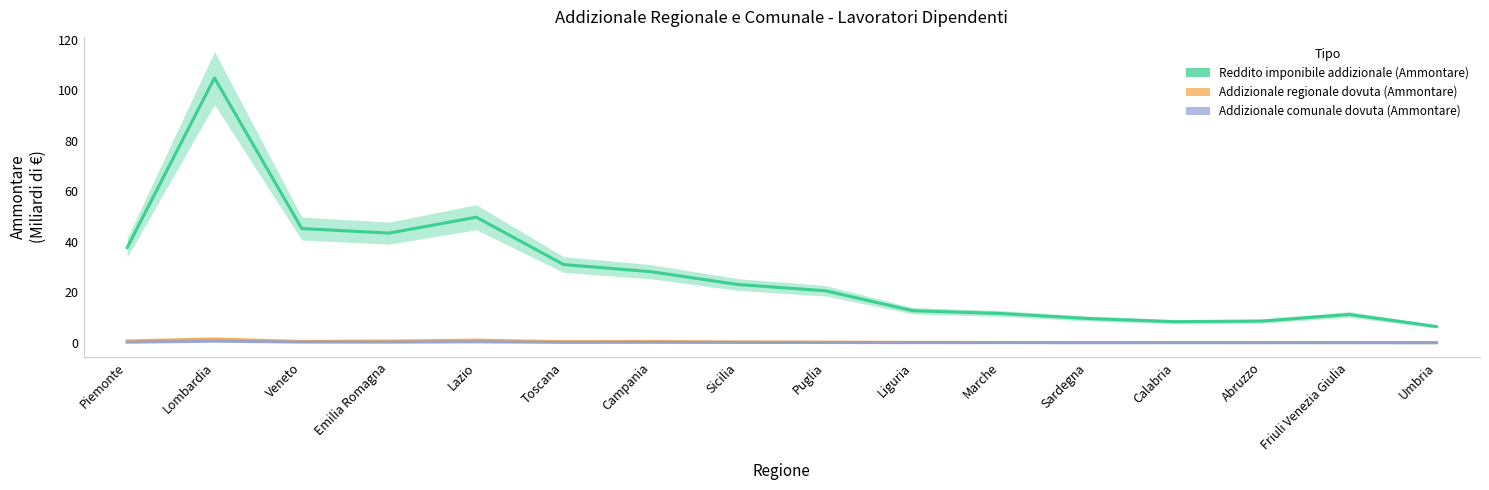

How many lines are shown in the chart?

3